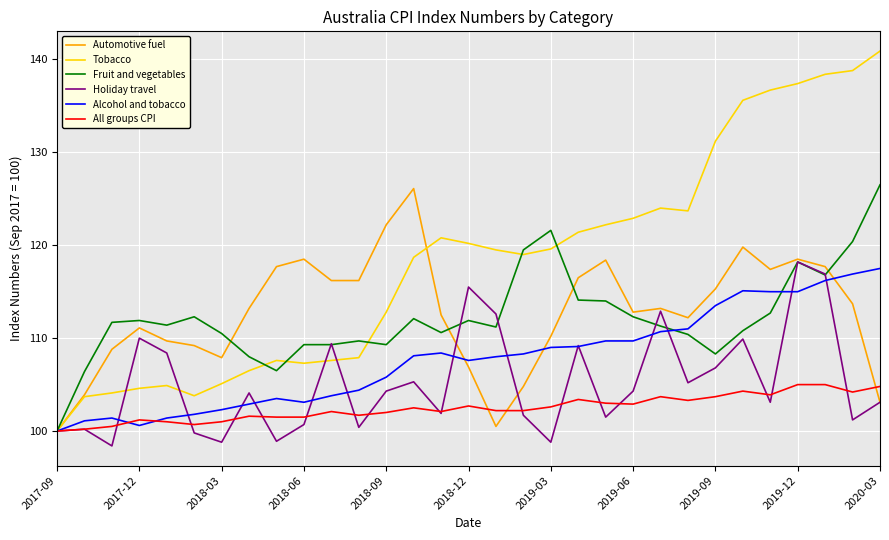

Which series has the largest total across all categories?

Tobacco